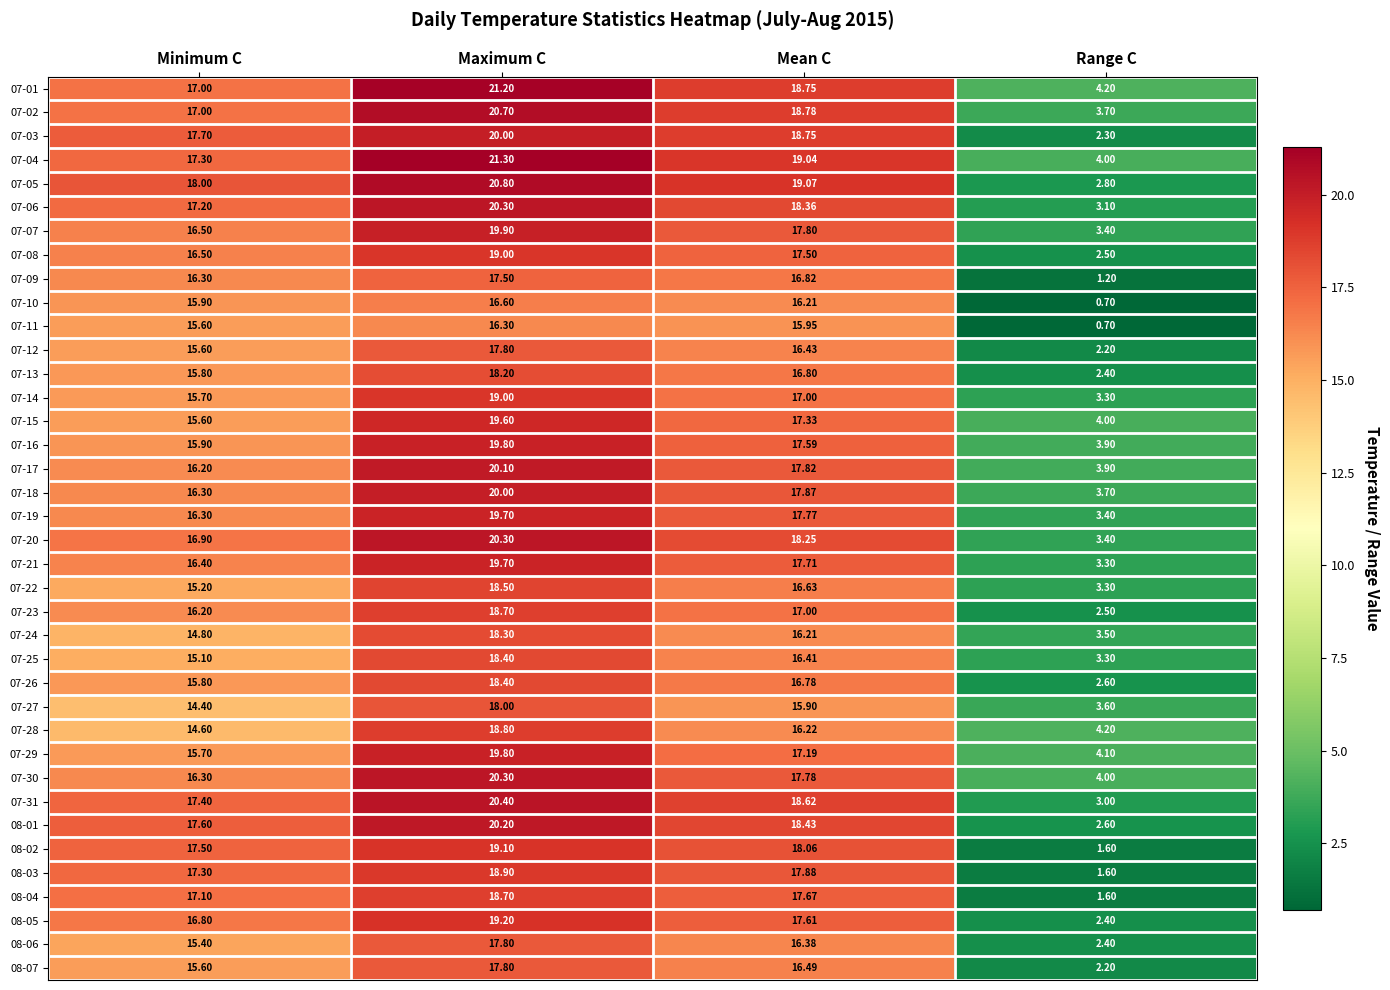

At which label does 07-01 first exceed 18?

Maximum C